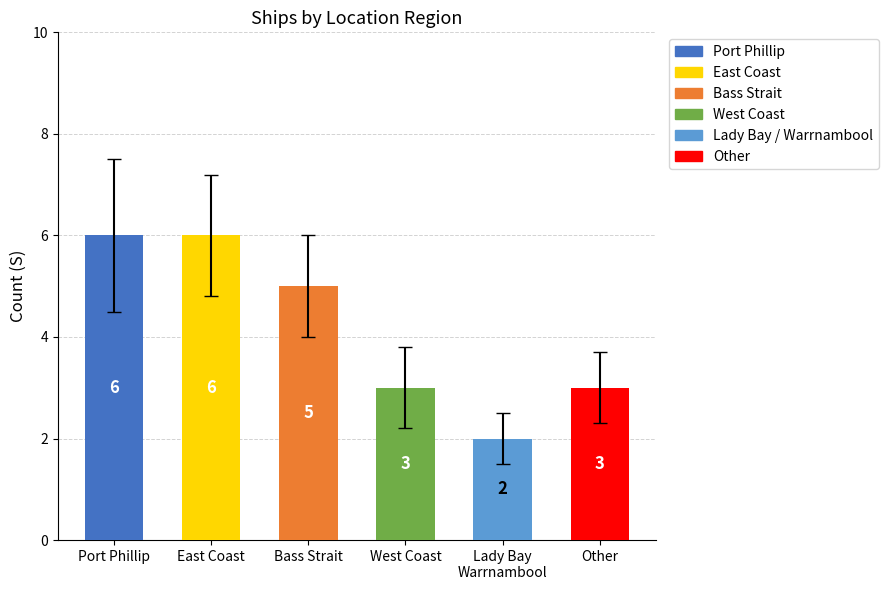

What position from the right is Other?

1